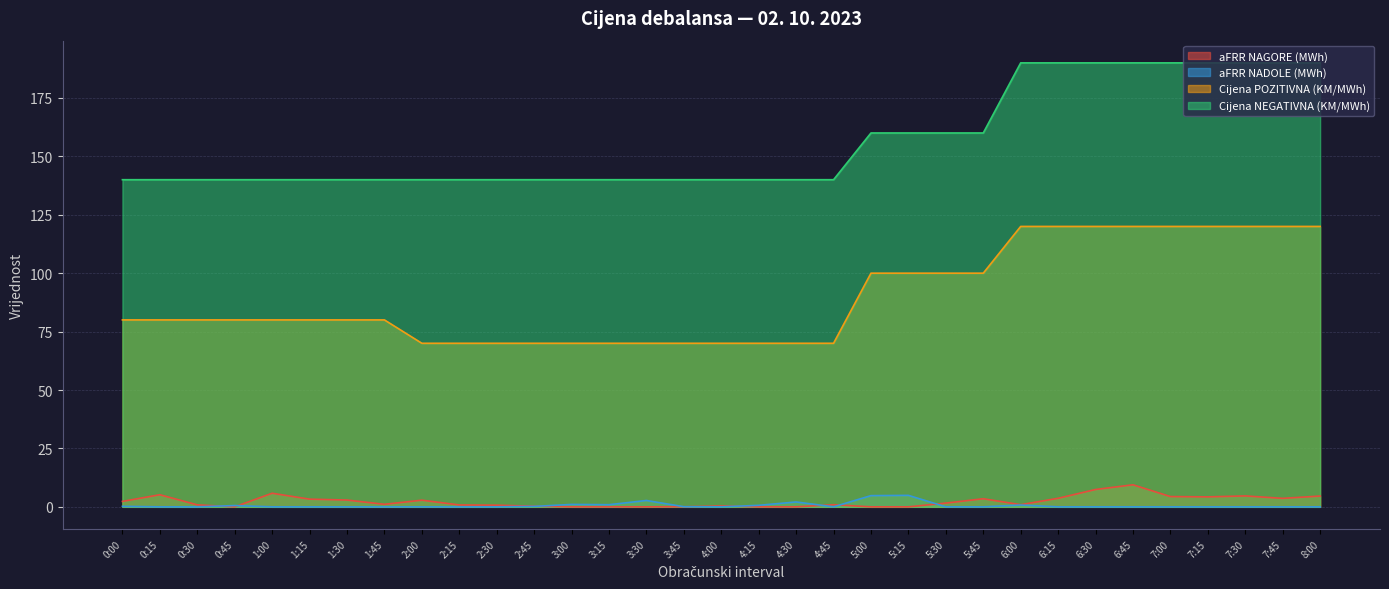

In aFRR NAGORE (MWh), how many points are lower than both neighbors (excluding endpoints)?

5